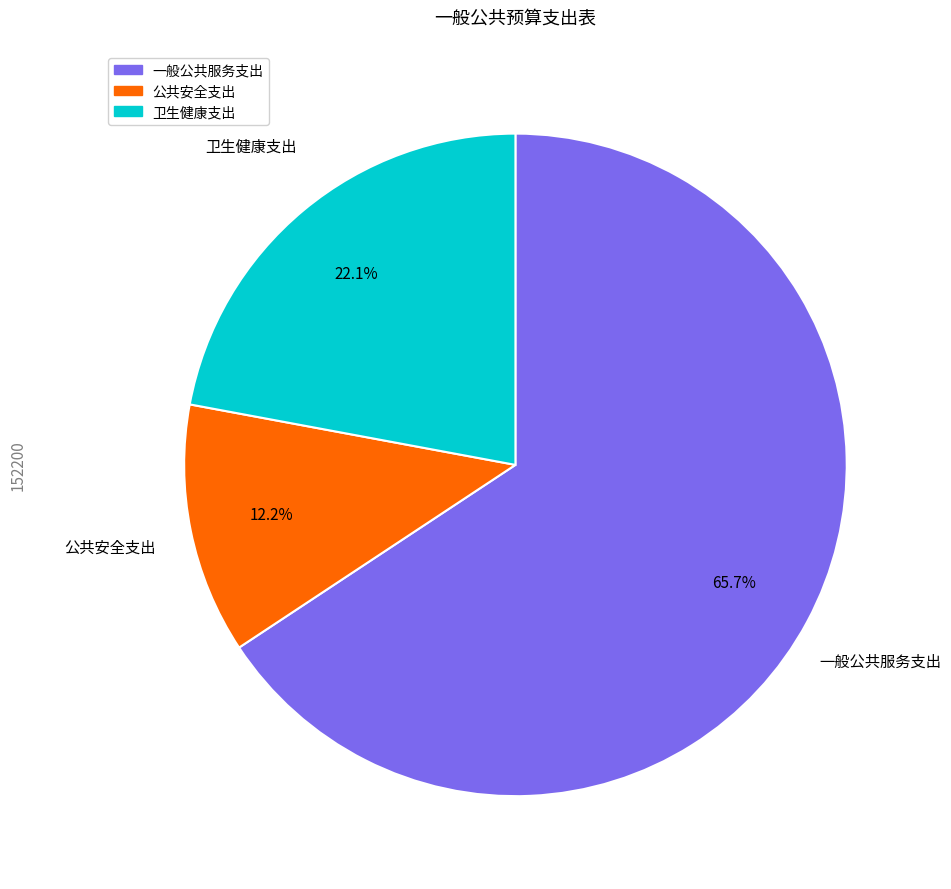

What is the smallest slice in the pie chart?

公共安全支出